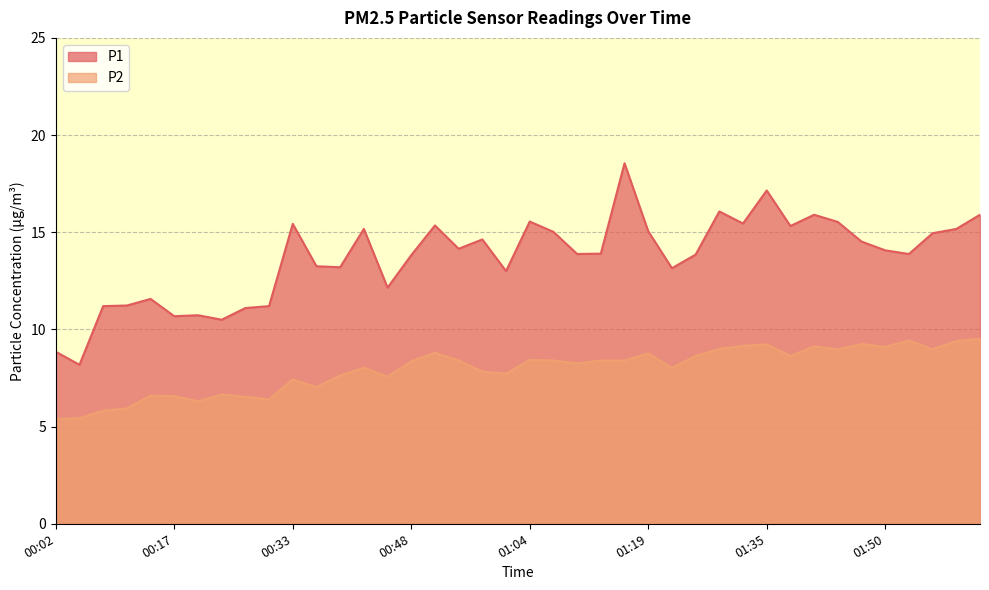

At 00:30, list the series in order from largest to smallest.

P1, P2